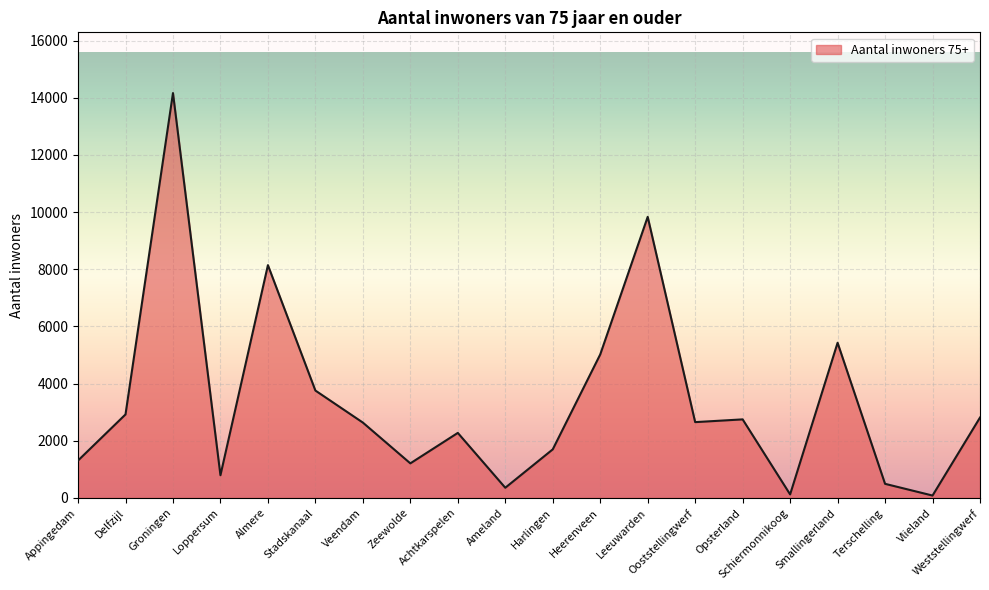

At which category does the chart reach its peak across all series?

Groningen